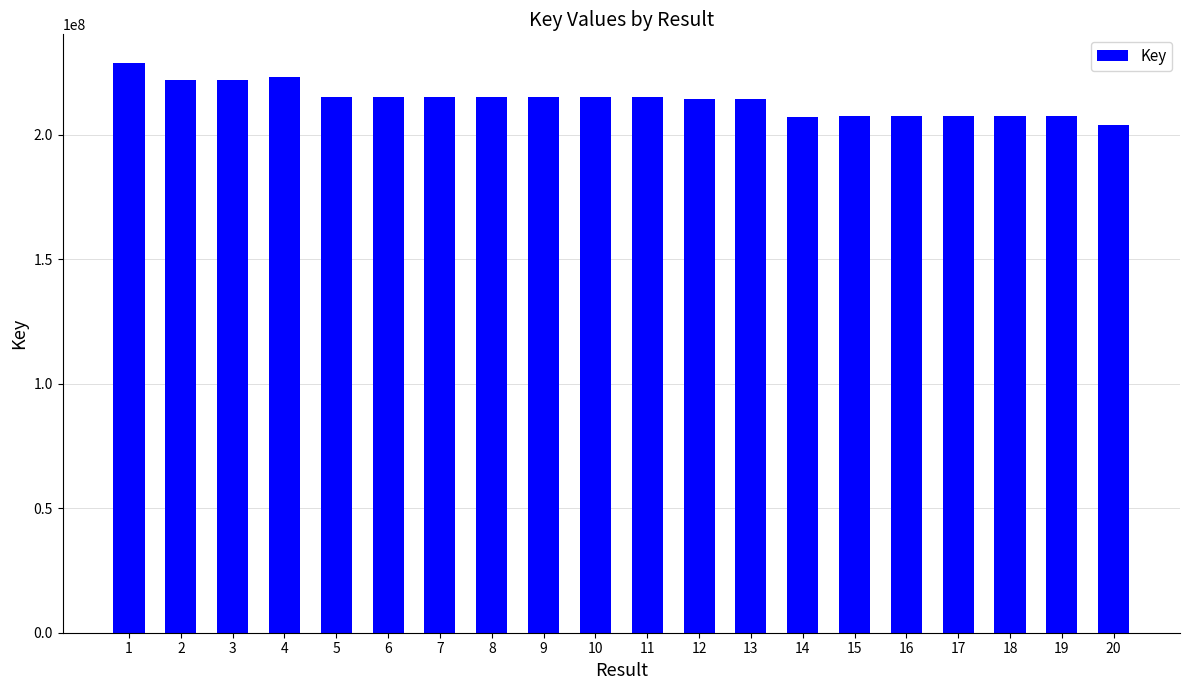

What is the greatest value displayed?

228835412